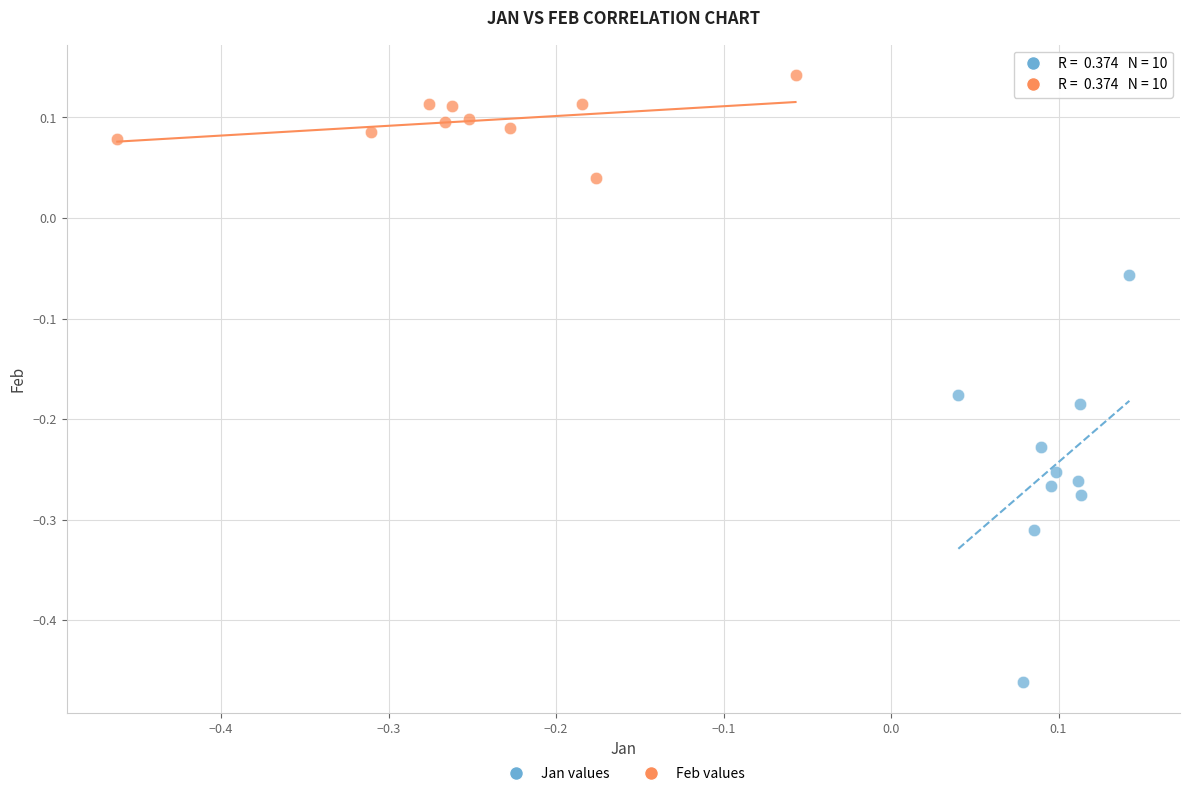

Which series contains the lowest Y value?

Jan values